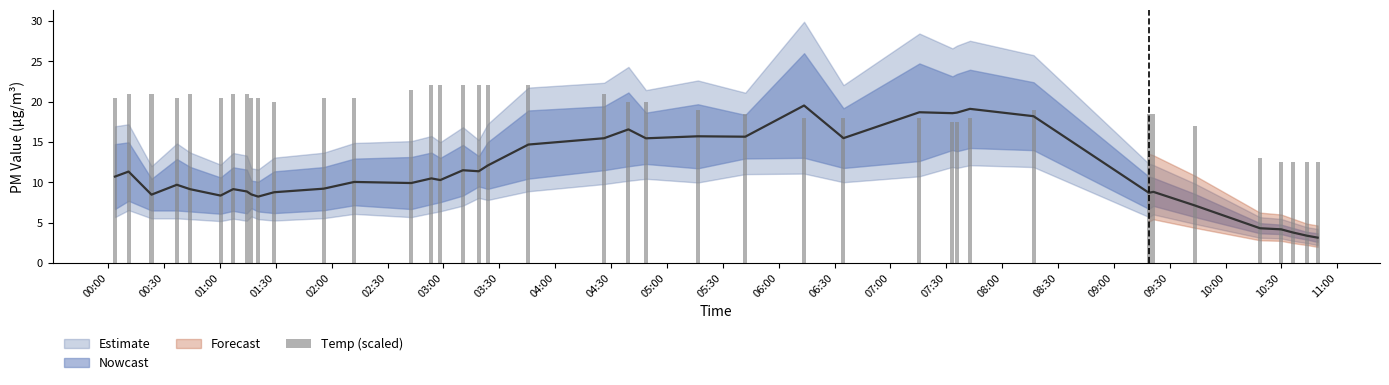

At which label does the data first exceed 20?

00:00